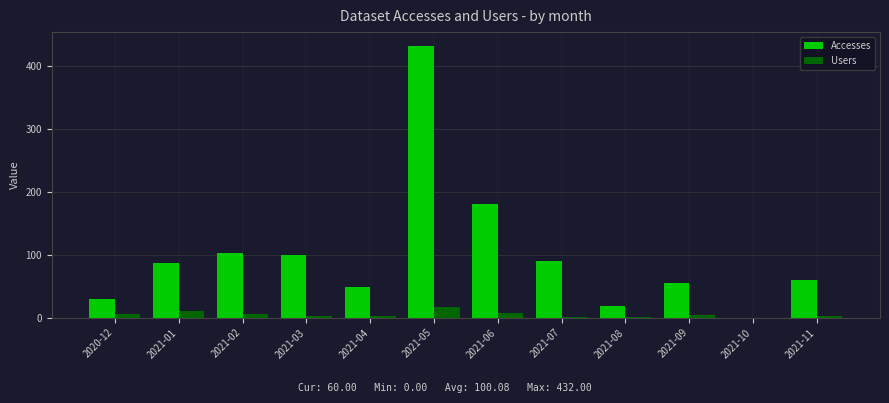

How many series are shown in this chart?

2